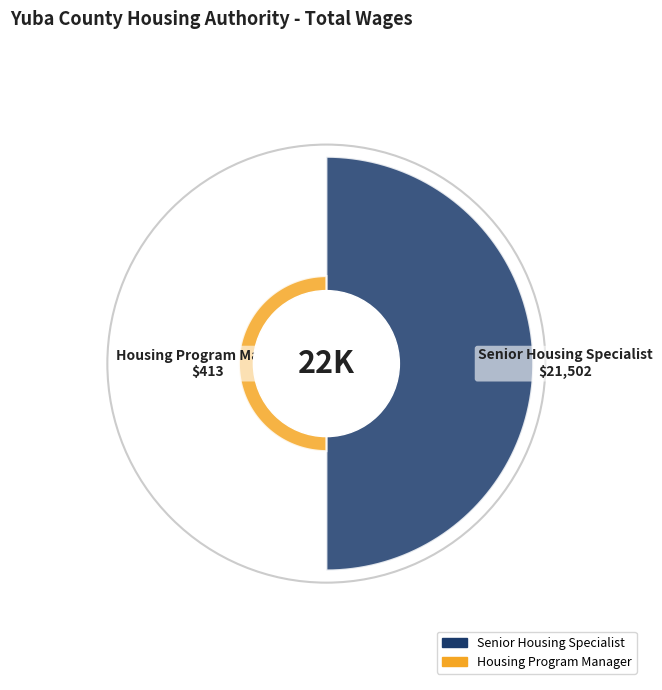

Which category has the smallest portion of the pie?

Housing Program Manager